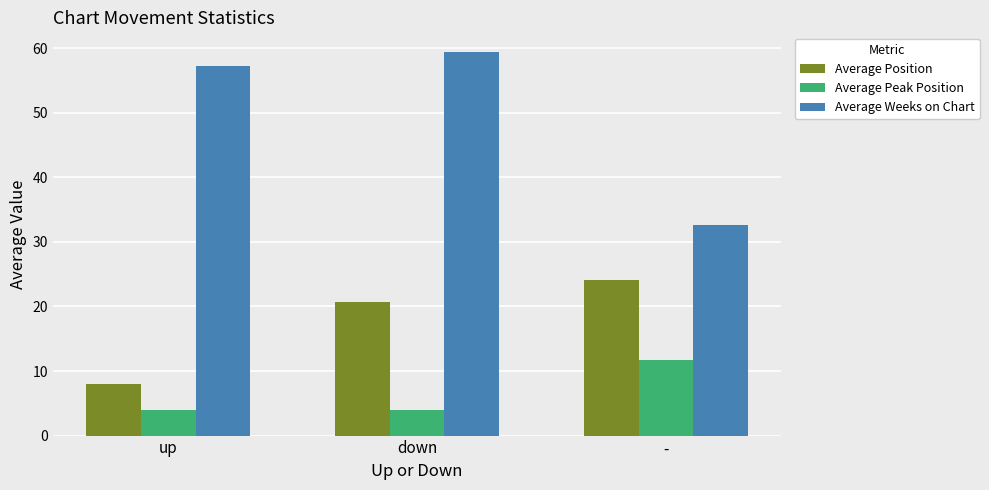

Which category has the highest value in the Average Position series?

-